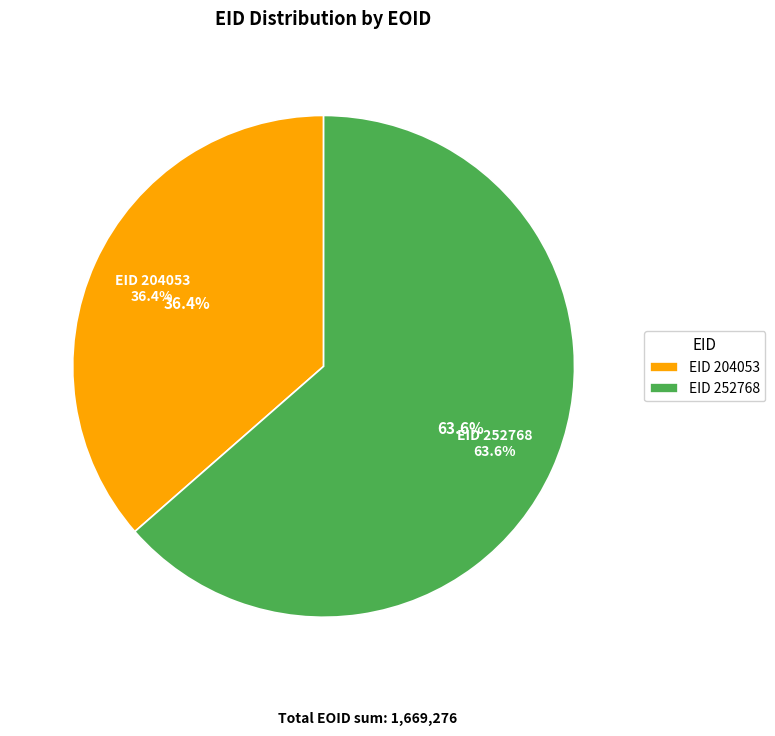

Combined, do 252768 and 204053 account for over 50%?

Yes